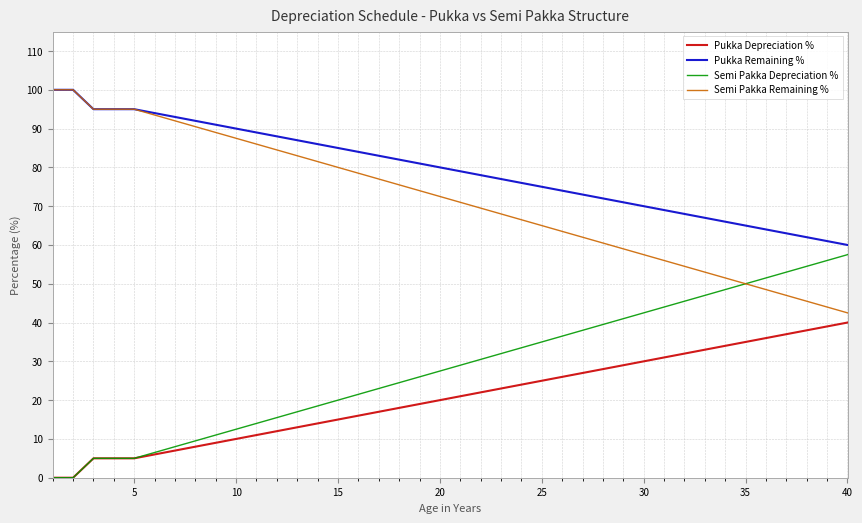

Which series has the largest total across all categories?

Pukka Remaining %